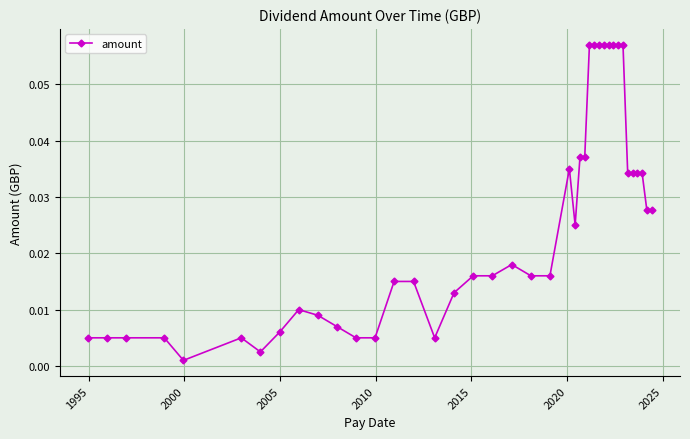

What is the sum of all values?

1.0